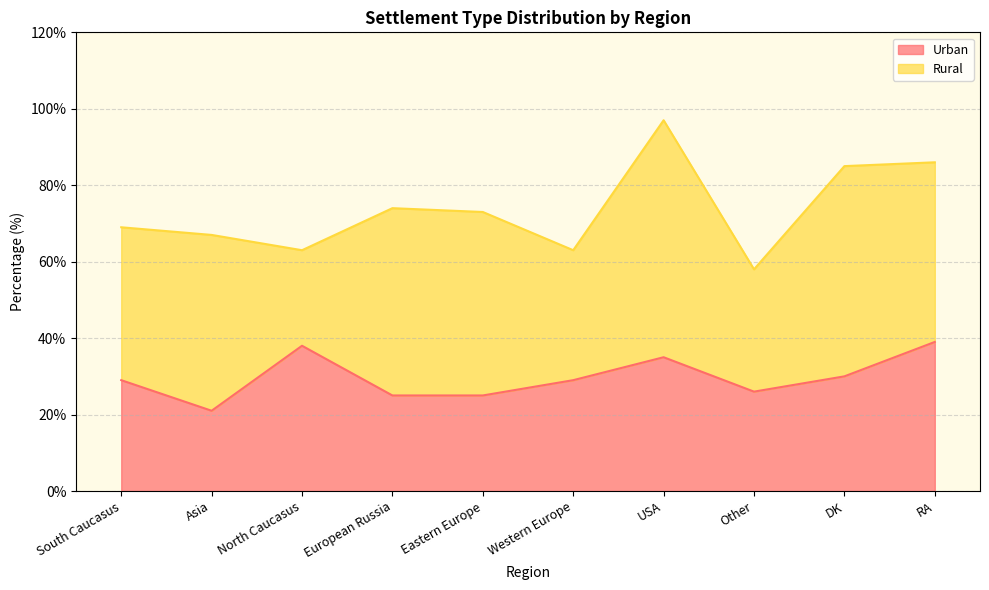

What is the change in value from European Russia to DK?

+5